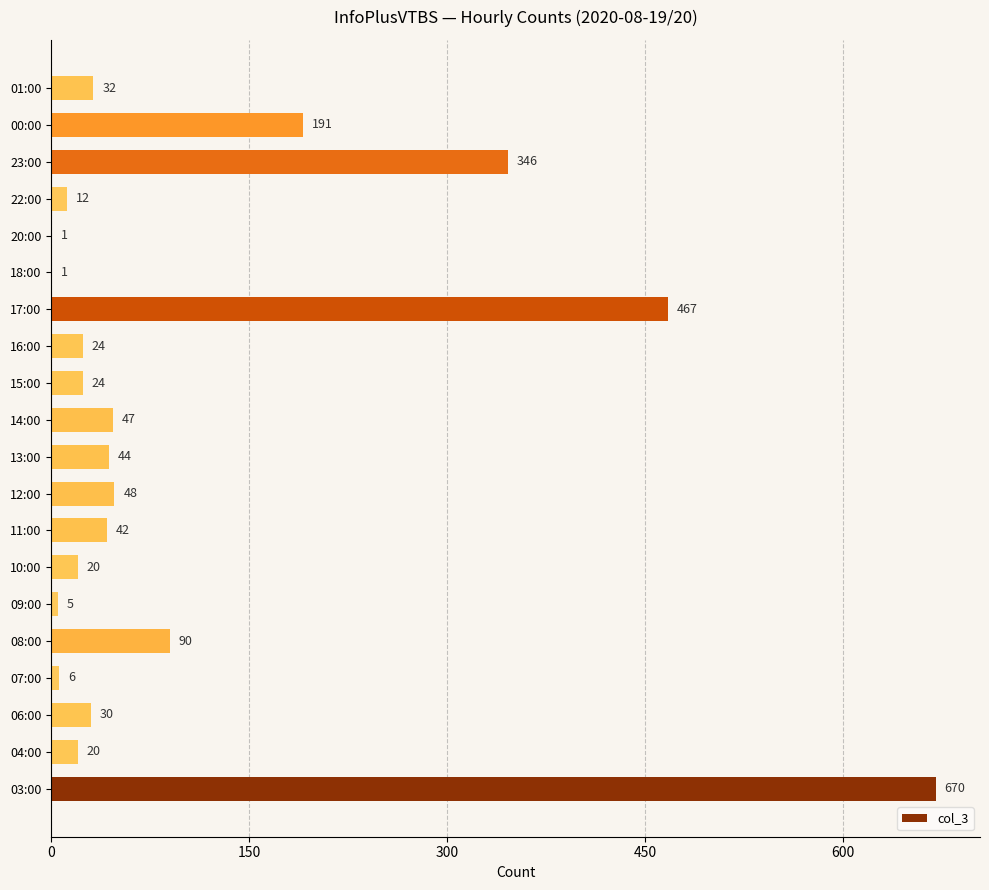

The chart shows a value of 12 at 14:00. True or false?

False